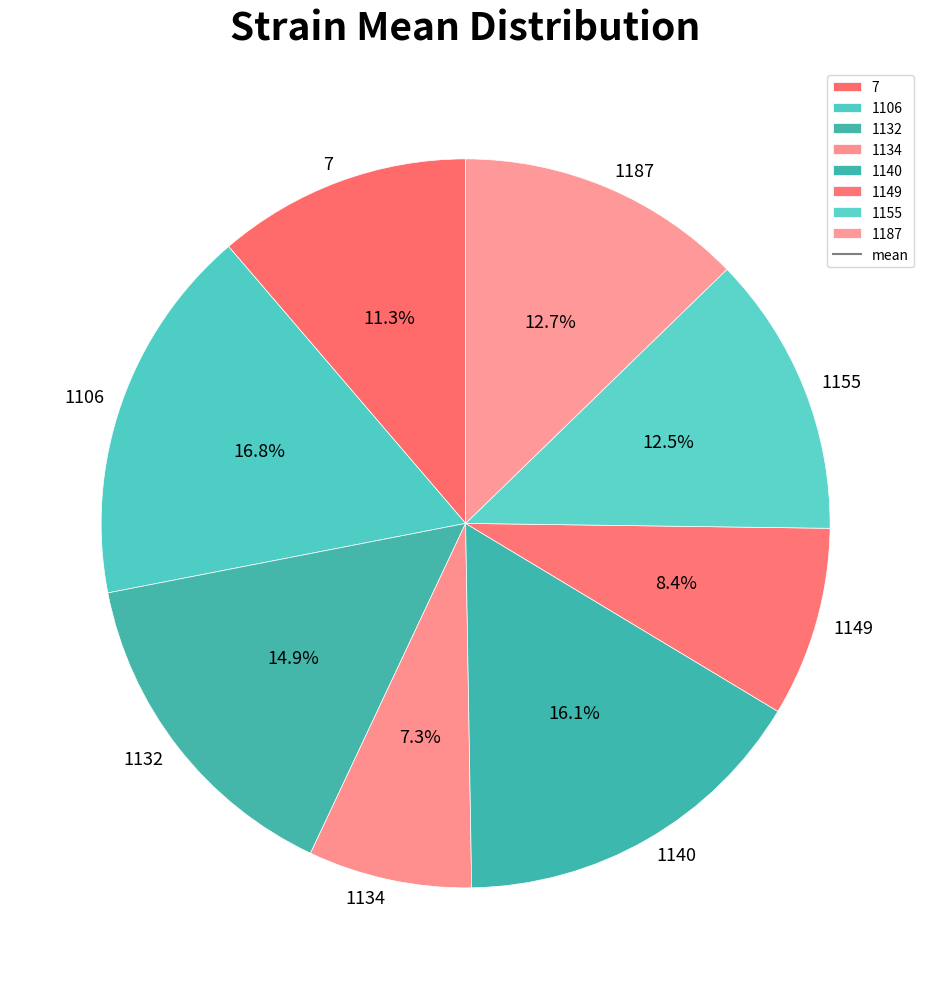

Which category has the biggest portion of the pie?

1106